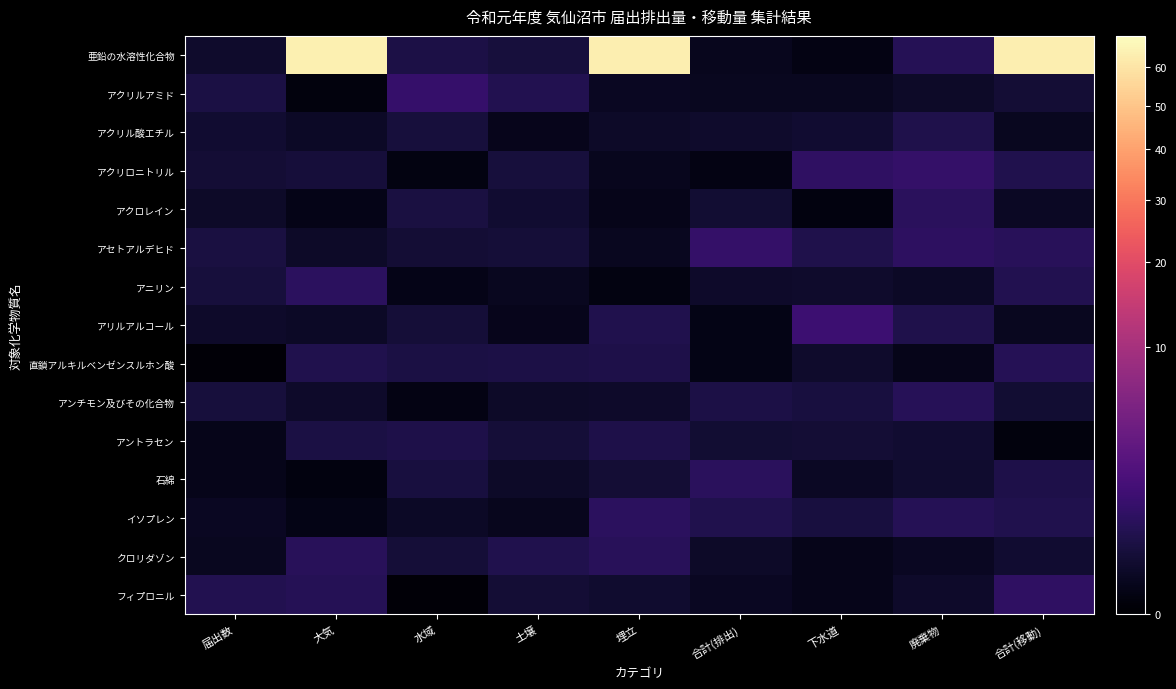

How many distinct data groups are displayed?

15